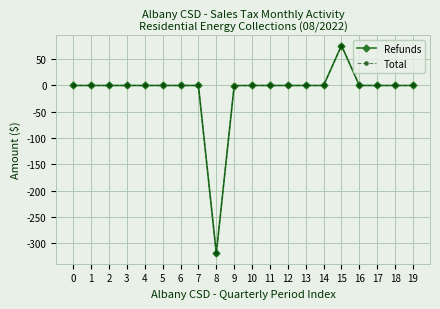

Is the value of Total at 5 greater than the value of Refunds at 17?

No